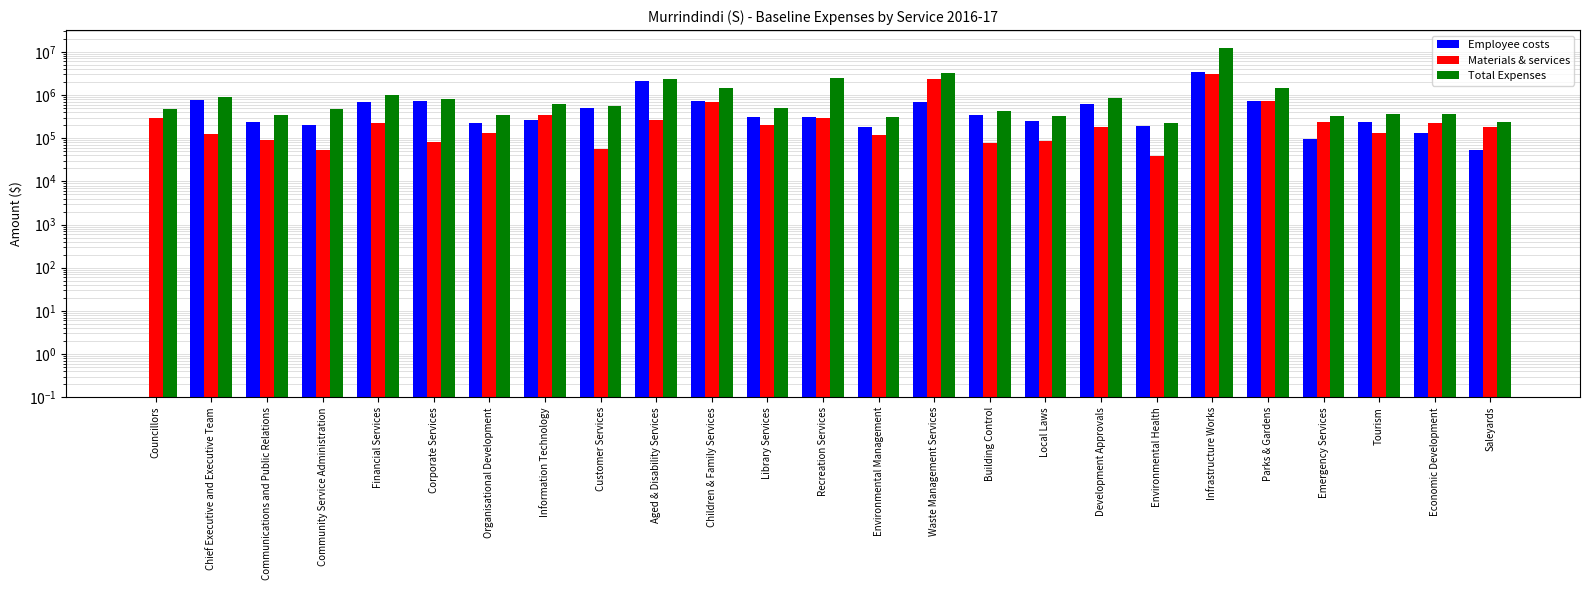

Where does the Total Expenses series first go above 509732?

Chief Executive and Executive Team